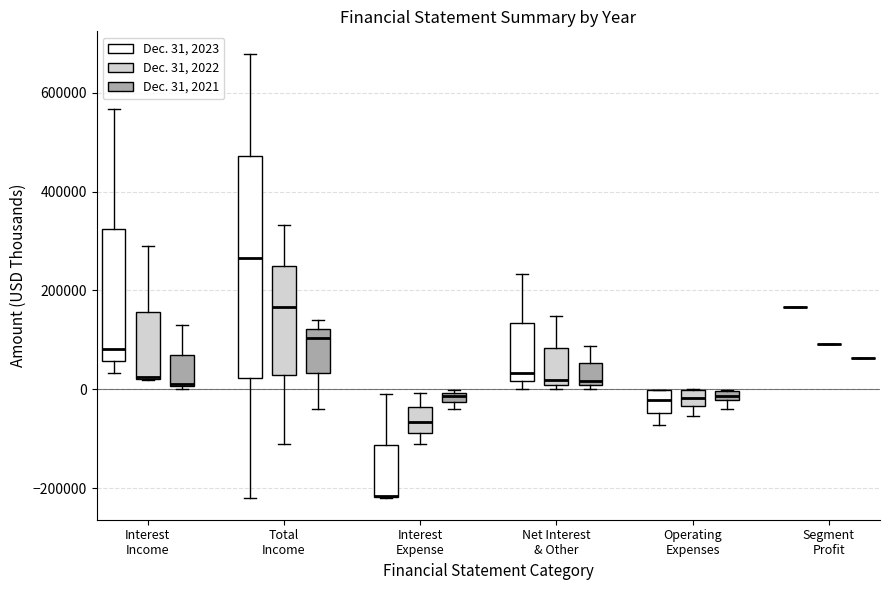

Comparing the boxes themselves (not the whiskers), which one is the tallest?

Total Income (Dec. 31, 2023)